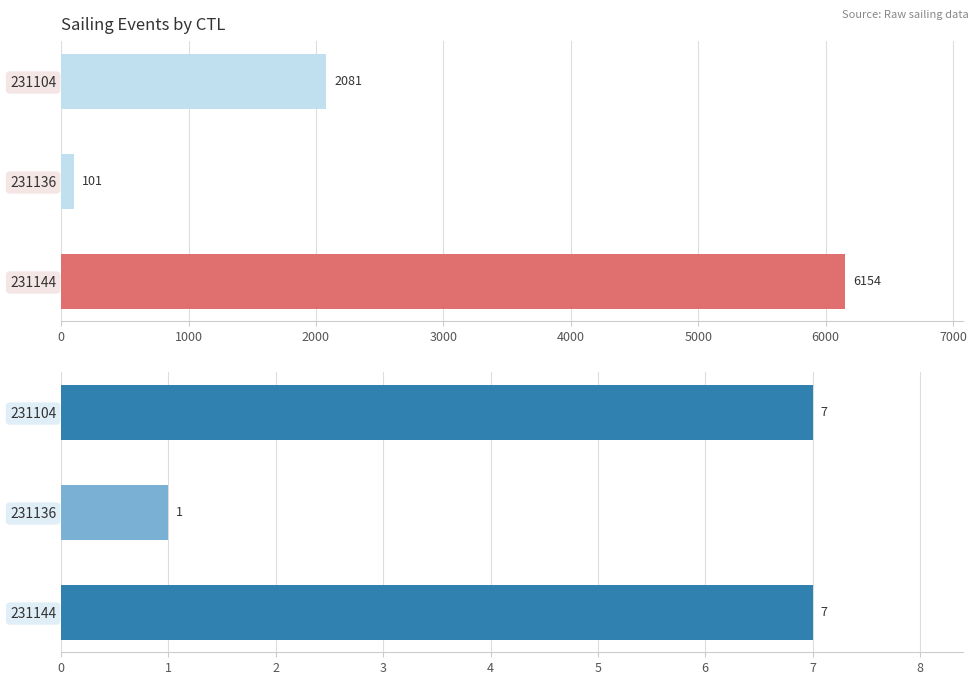

At how many categories does at least one series exceed 2379?

1